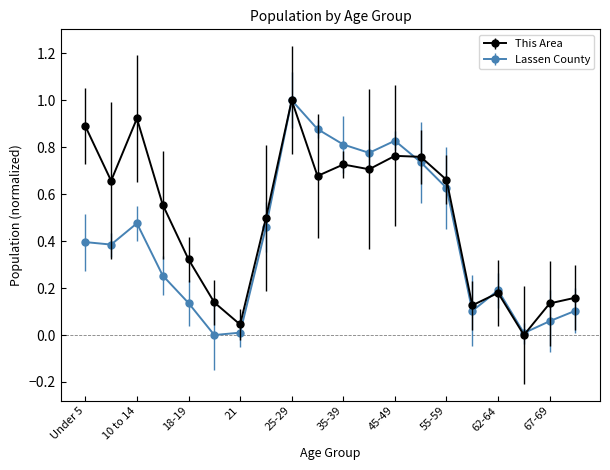

How many interior local peaks does the Lassen County series have?

4